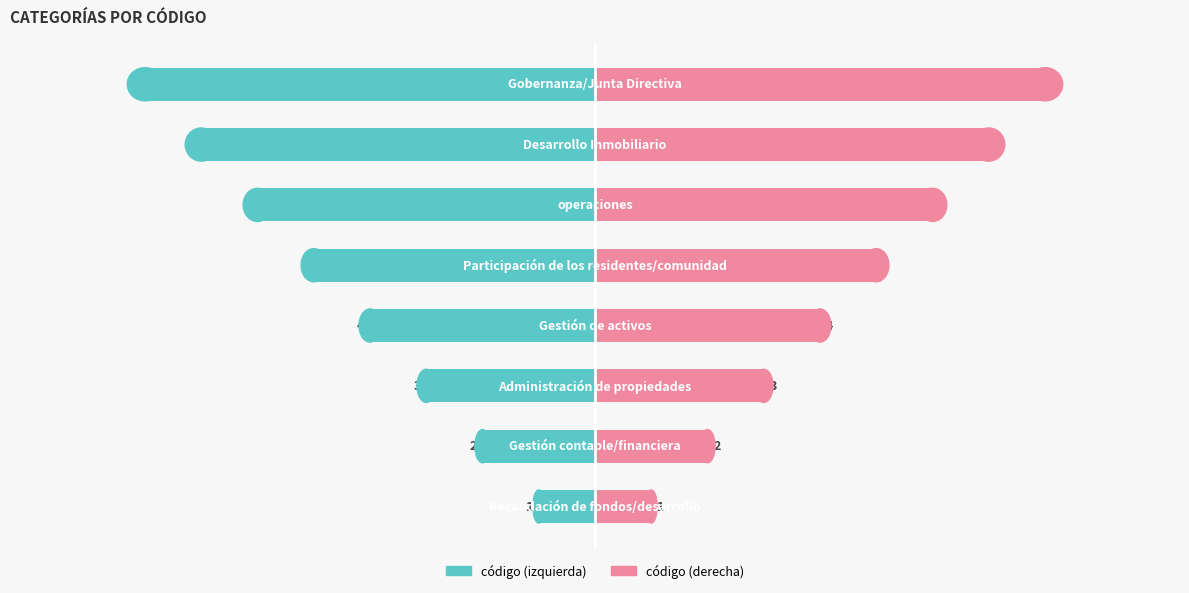

The código (izquierda) series shows -2 at 1. True or false?

True